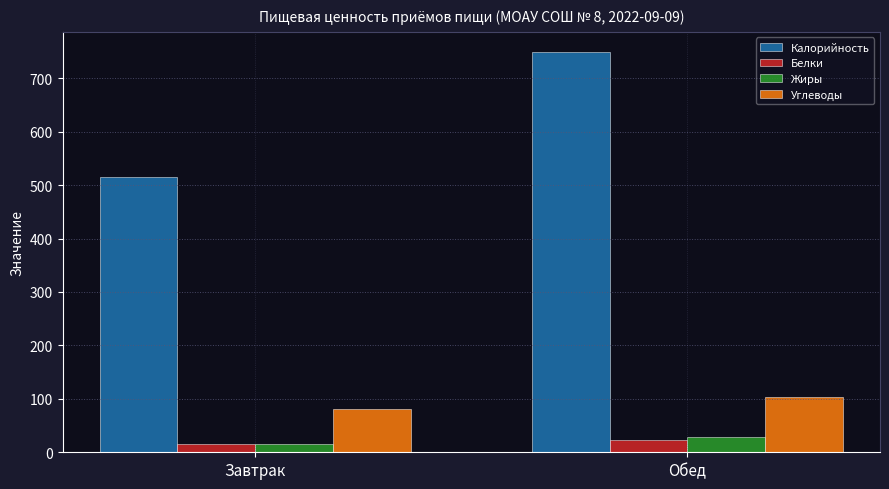

What position from the right is Завтрак?

2